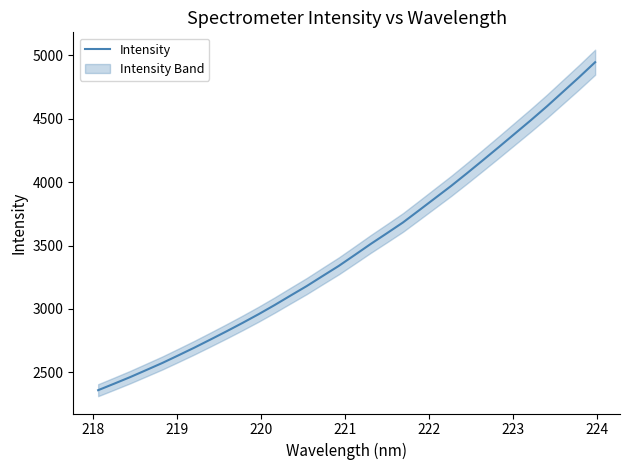

Does the chart have visible grid lines?

No